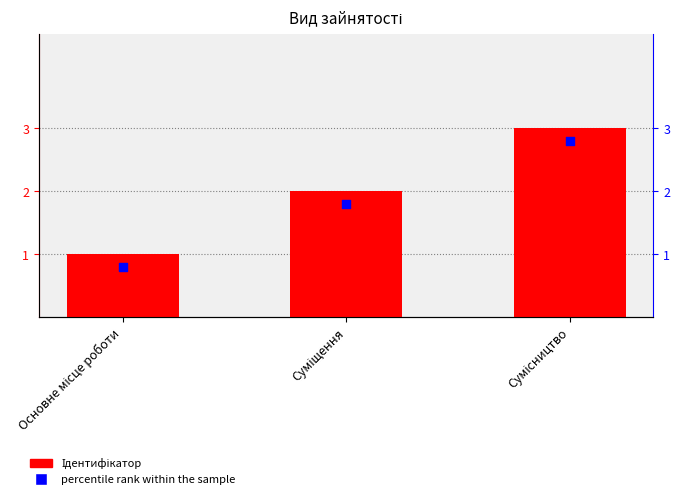

Which series has the largest Y range (max minus min)?

Ідентифікатор